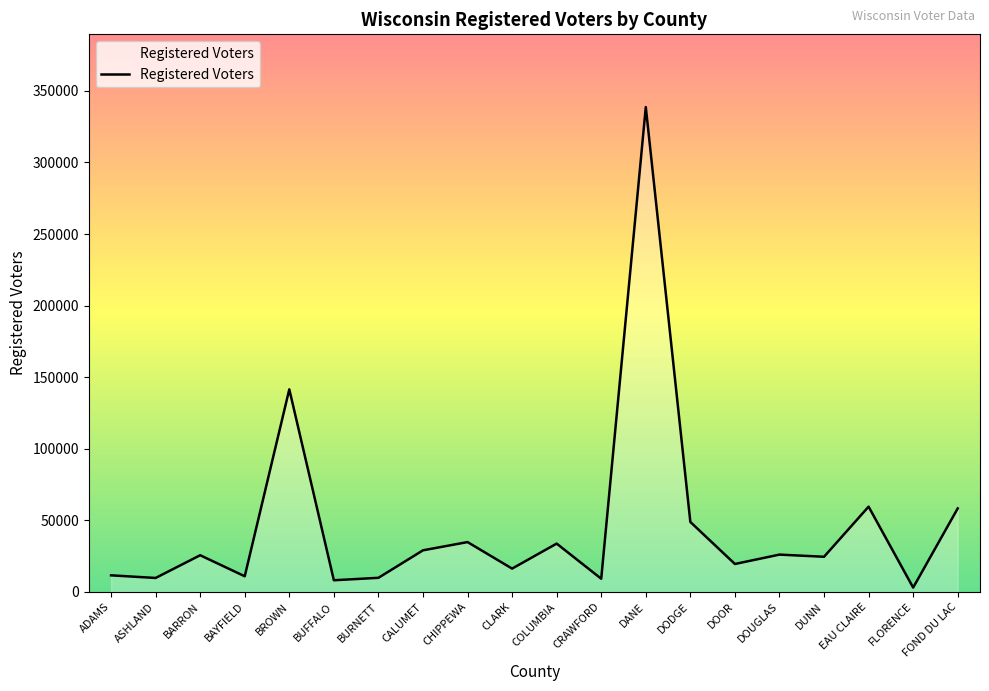

What is the approximate value at BURNETT?

9827